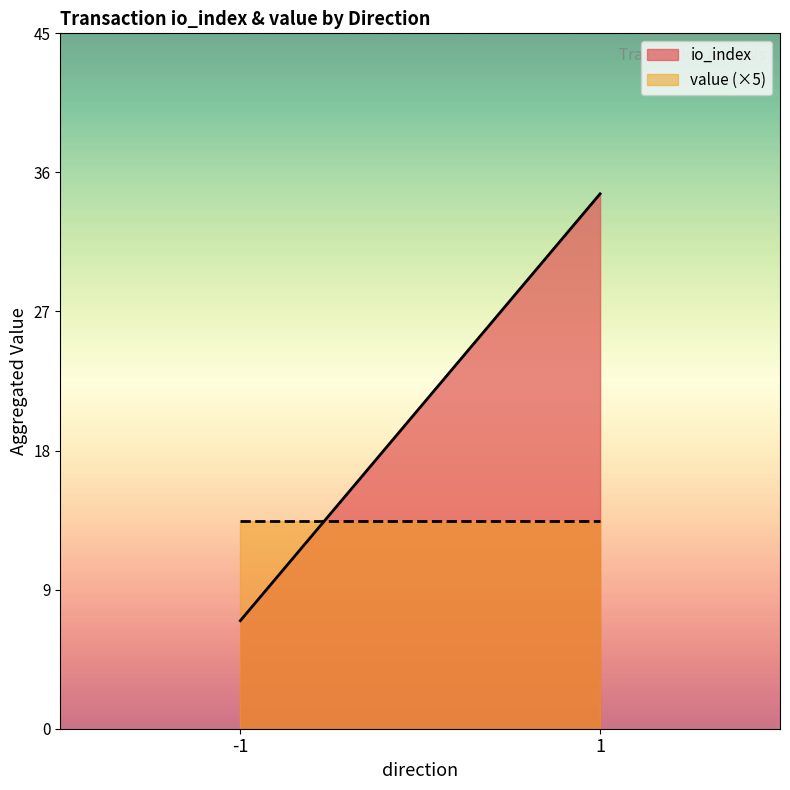

What is the average value of the io_index series?

20.8